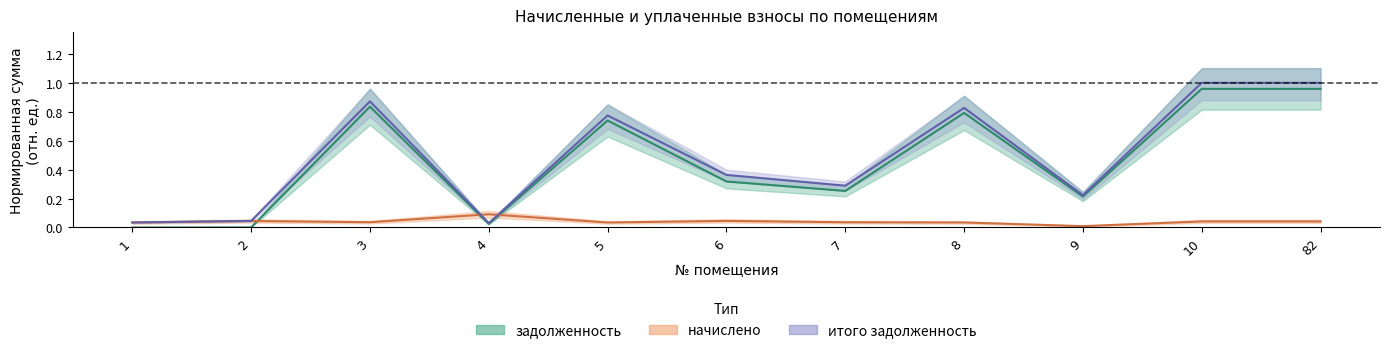

Rank the categories by итого задолженность value from lowest to highest.

4, 1, 2, 9, 7, 6, 5, 8, 3, 10, 82